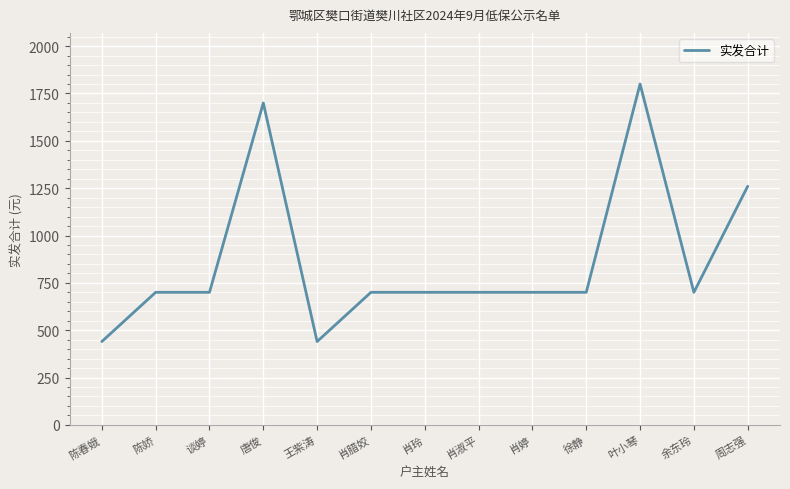

What position from the left is 陈娇?

2